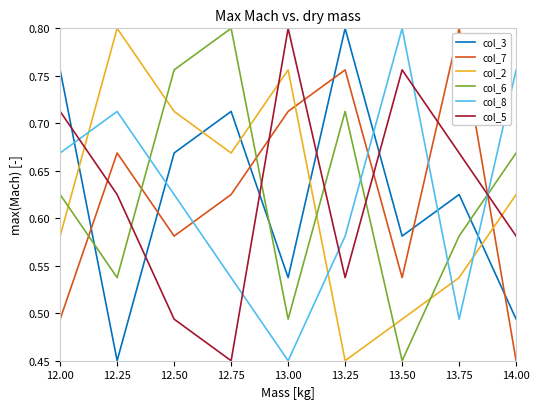

Is the value of col_5 at 12.50 greater than the value of col_7 at 13.50?

No